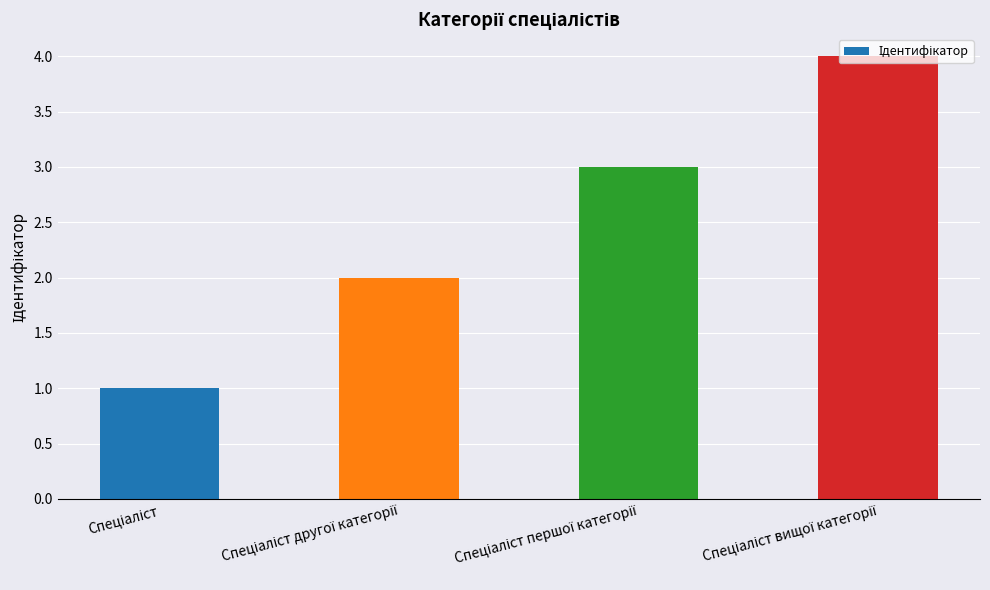

What is the difference between the maximum and minimum values?

3